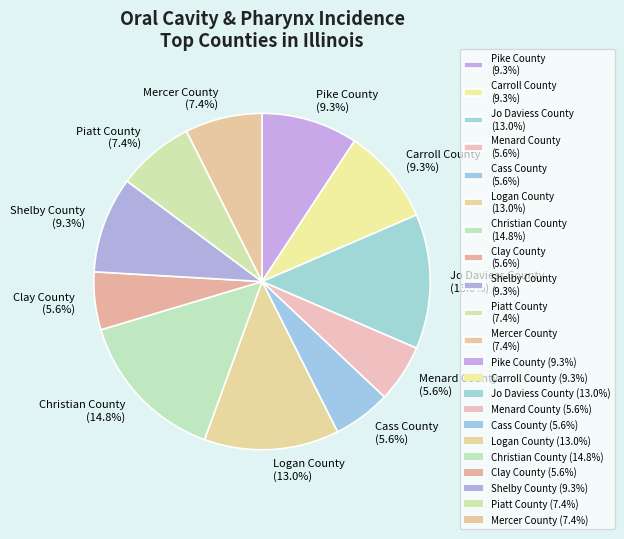

The Carroll County slice represents 9% of the pie. True or false?

True